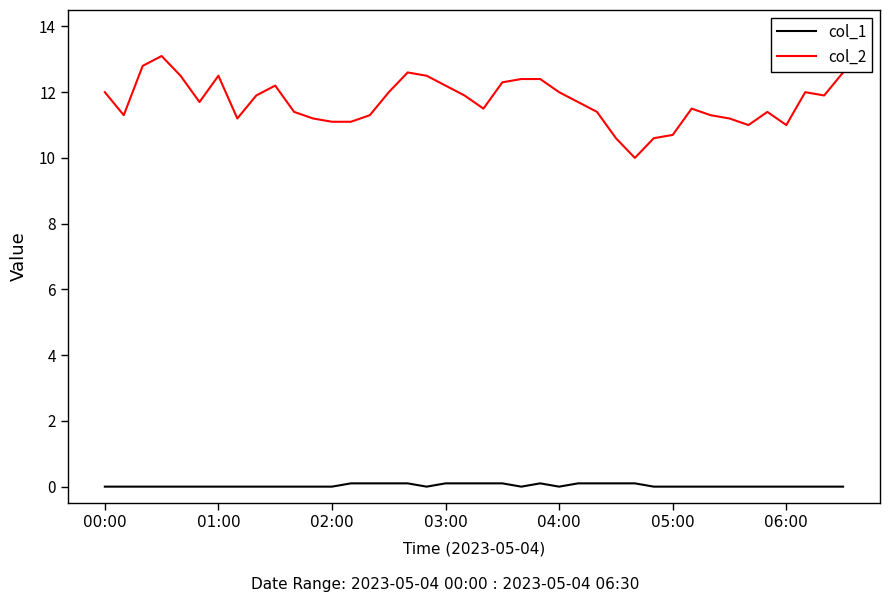

Reading right to left, extract all data points from this chart.

col_1: 0.0	0.0	0.0	0.0	0.0	0.0	0.0	0.0	0.0	0.0	0.0	0.1	0.1	0.1	0.1	0.0	0.1	0.0	0.1	0.1	0.1	0.1	0.0	0.1	0.1	0.1	0.1	0.0	0.0	0.0	0.0	0.0	0.0	0.0	0.0	0.0	0.0	0.0	0.0	0.0
col_2: 12.6	11.9	12.0	11.0	11.4	11.0	11.2	11.3	11.5	10.7	10.6	10.0	10.6	11.4	11.7	12.0	12.4	12.4	12.3	11.5	11.9	12.2	12.5	12.6	12.0	11.3	11.1	11.1	11.2	11.4	12.2	11.9	11.2	12.5	11.7	12.5	13.1	12.8	11.3	12.0